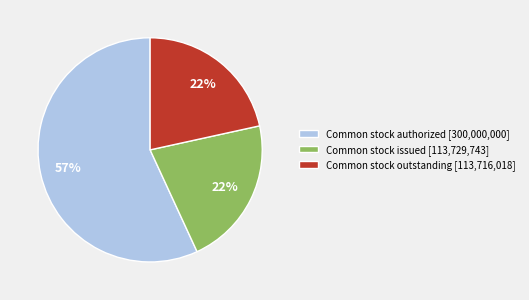

Is the sum of Common stock outstanding [113,716,018] and Common stock authorized [300,000,000] greater than half?

Yes